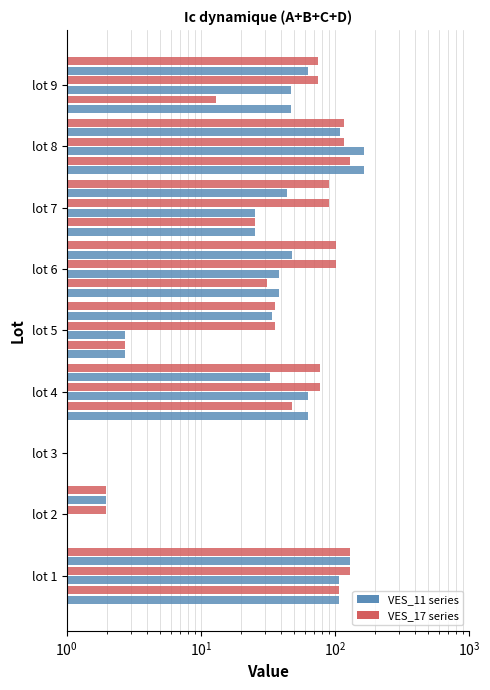

What is the difference between the highest and lowest values at lot 7?

65.9